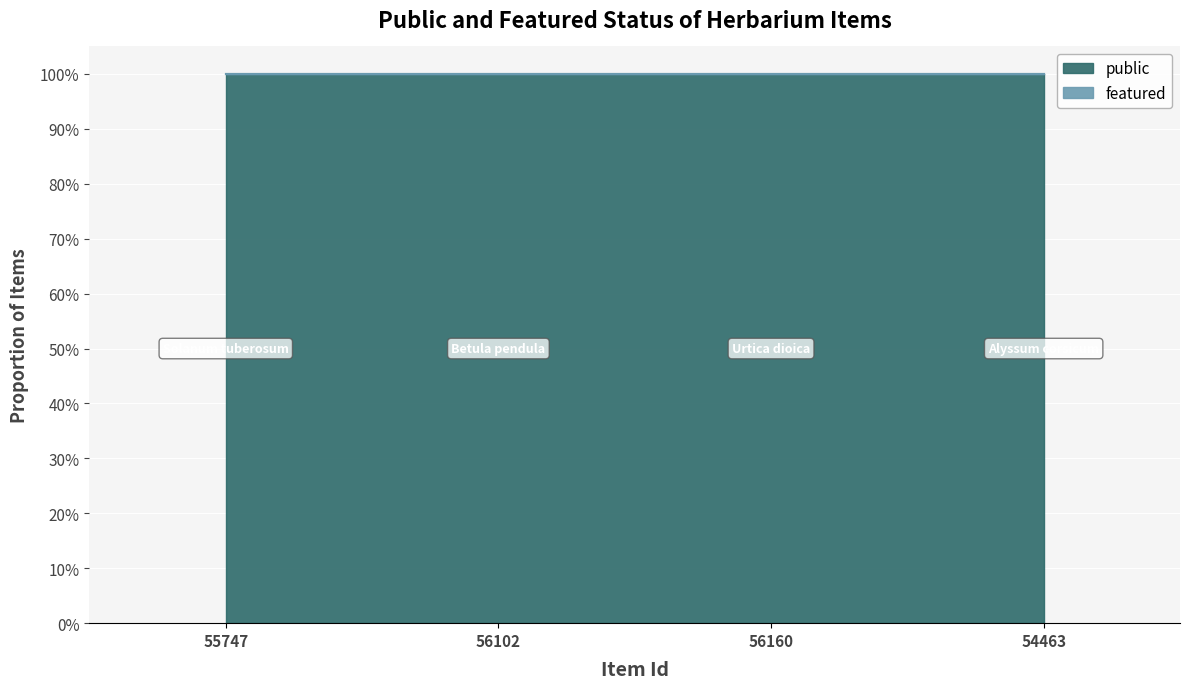

At which label is public closest to 1?

55747